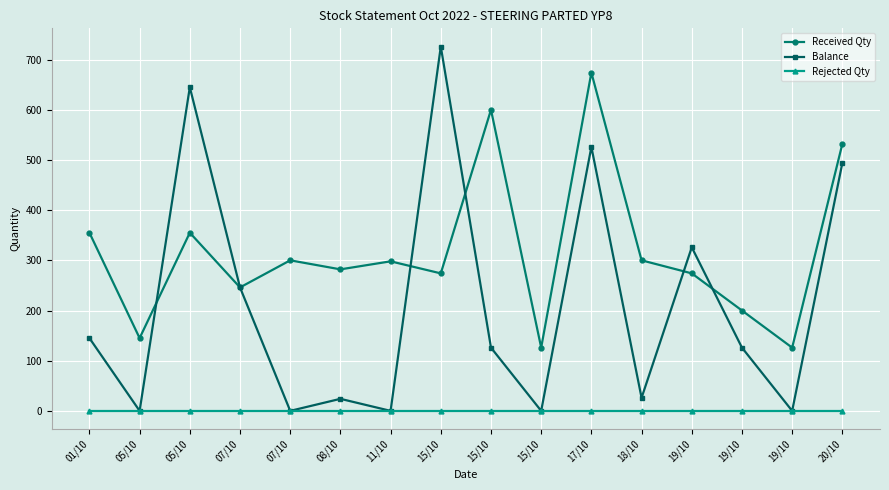

Which series changed the most between 05/10 and 19/10?

Balance